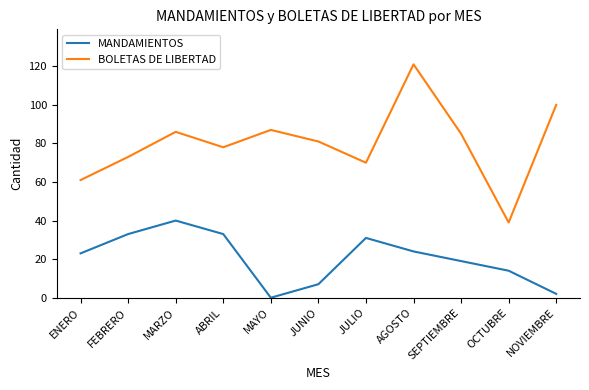

Where does the BOLETAS DE LIBERTAD series first go above 81?

MARZO